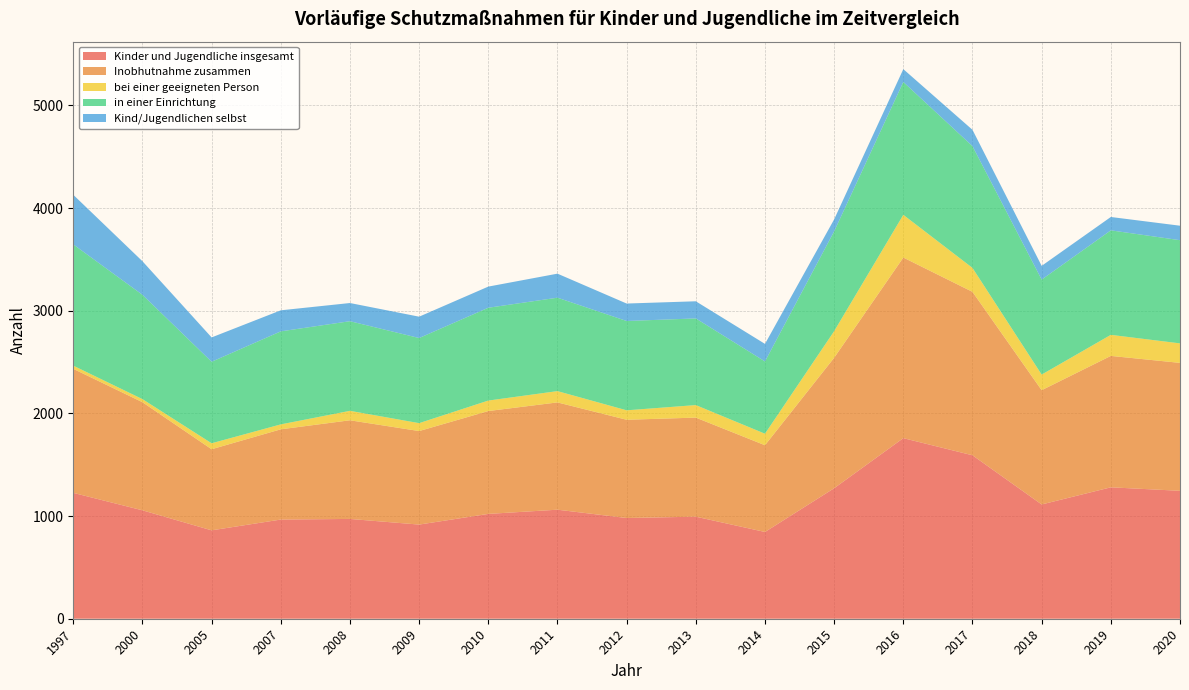

Reading left to right, what are all the values shown in this chart?

Kinder und Jugendliche insgesamt: 1226	1056	861	966	972	917	1021	1062	981	994	845	1271	1759	1592	1113	1280	1246
Inobhutnahme zusammen: 1208	1053	790	879	961	911	1002	1045	957	965	845	1271	1759	1592	1113	1280	1246
bei einer geeigneten Person: 31	30	58	48	92	77	102	110	92	122	112	259	416	233	152	205	190
in einer Einrichtung: 1181	1016	794	906	873	829	904	910	870	844	704	972	1294	1186	925	1018	1005
Kind/Jugendlichen selbst: 483	327	237	205	177	208	206	234	170	167	171	117	125	159	134	130	141